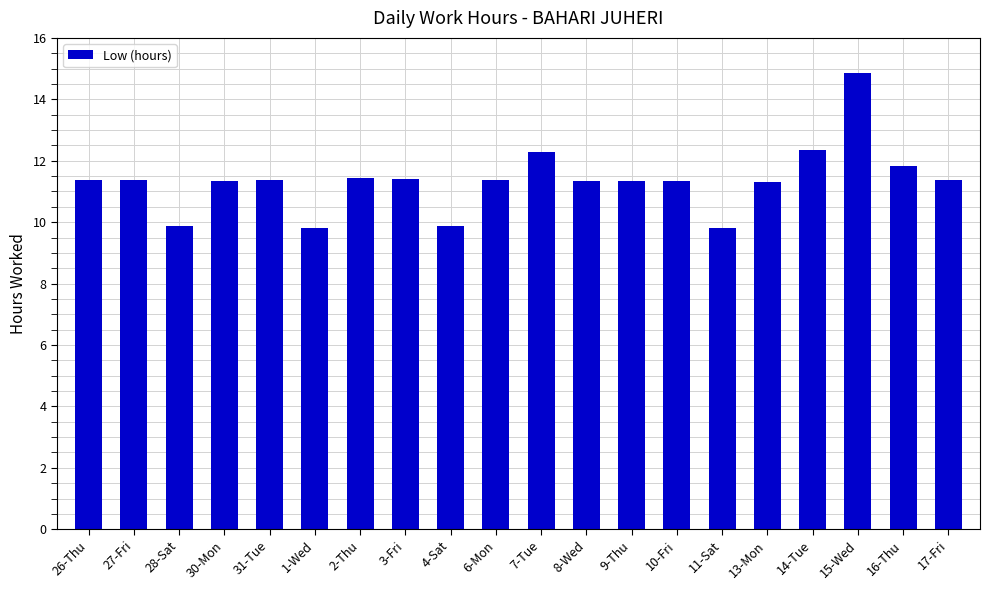

True or false: the data shows 11.4 at 3-Fri.

True